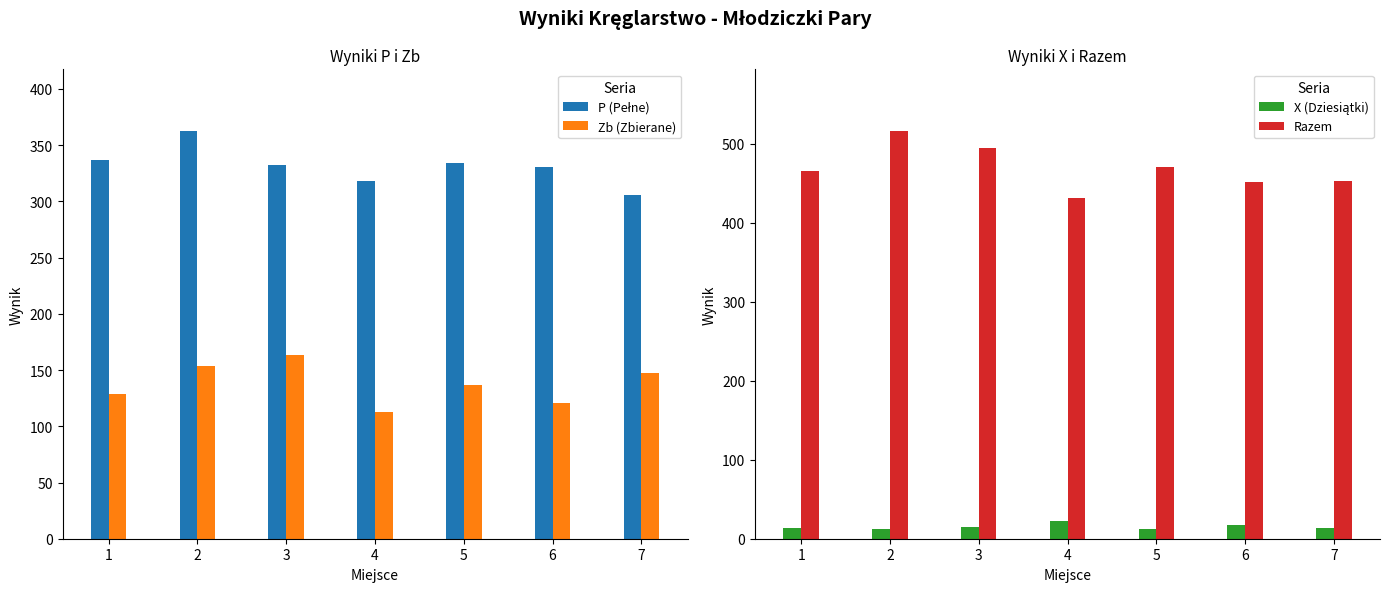

At 7, list the series in order from smallest to largest.

X (Dziesiątki), Zb (Zbierane), P (Pełne), Razem